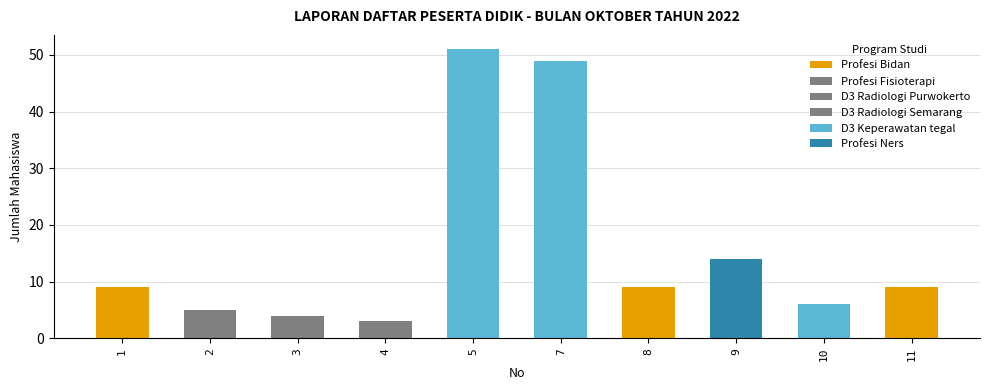

How many data points are above 9?

3